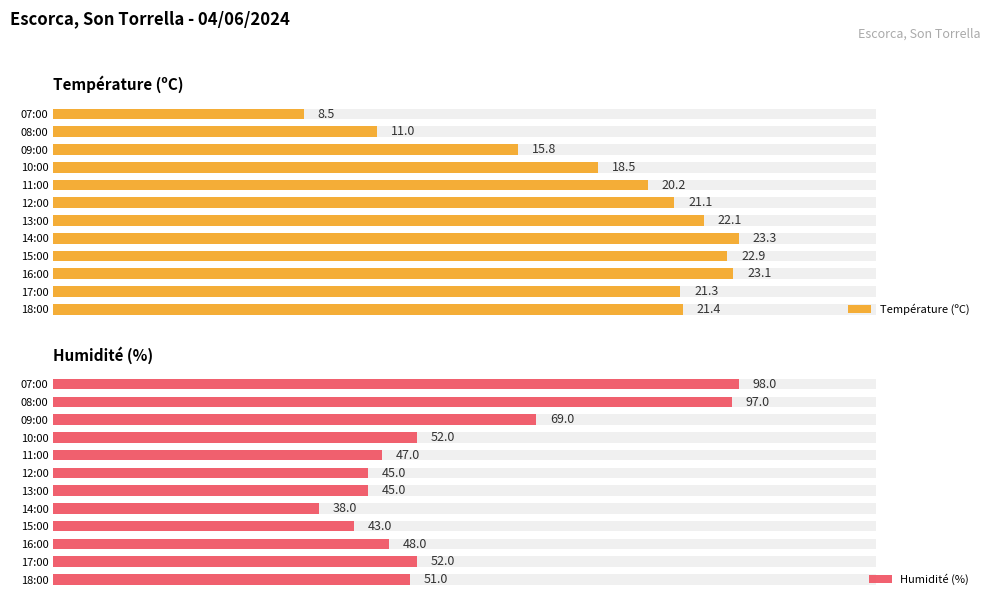

What is the sum of all Humidité (%) values?

685.0